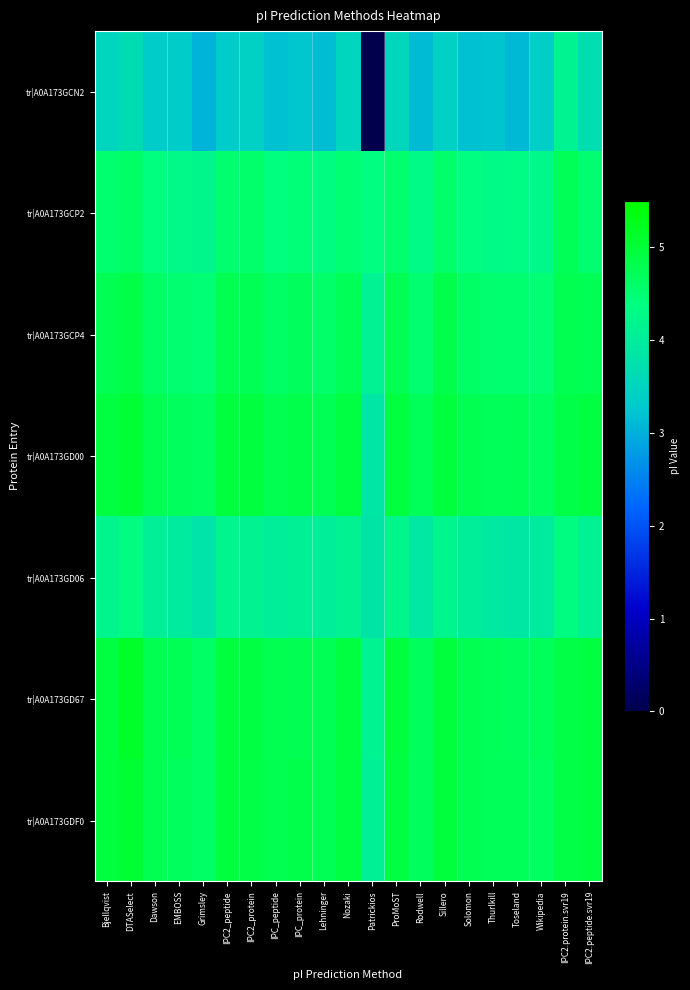

At which category does the chart reach its minimum across all series?

Patrickios